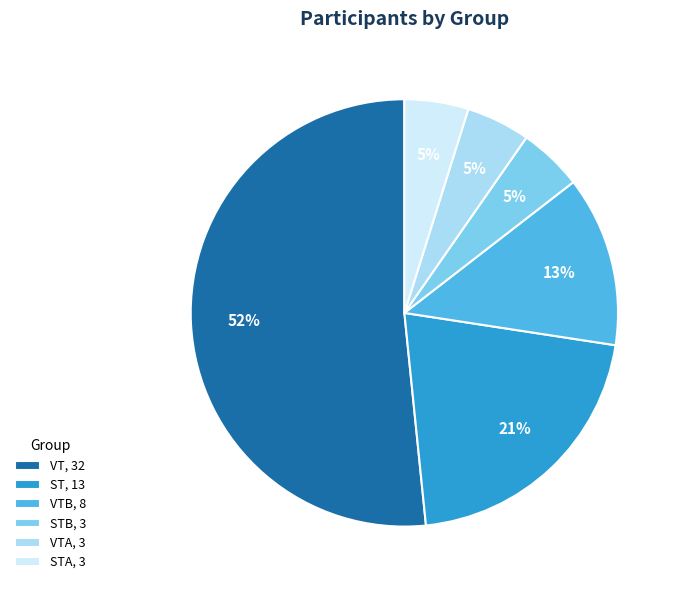

Do STA, 3 and VT, 32 together represent more than half of the pie?

Yes